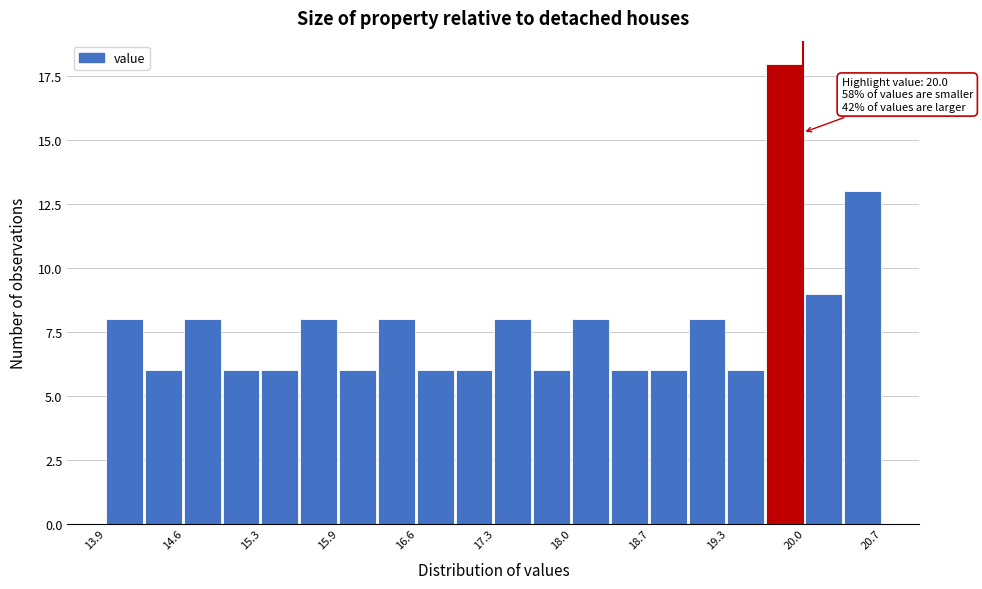

Around what value on the x-axis is the tallest bar? Give the approximate position of its centre, as read against the axis.

19.8